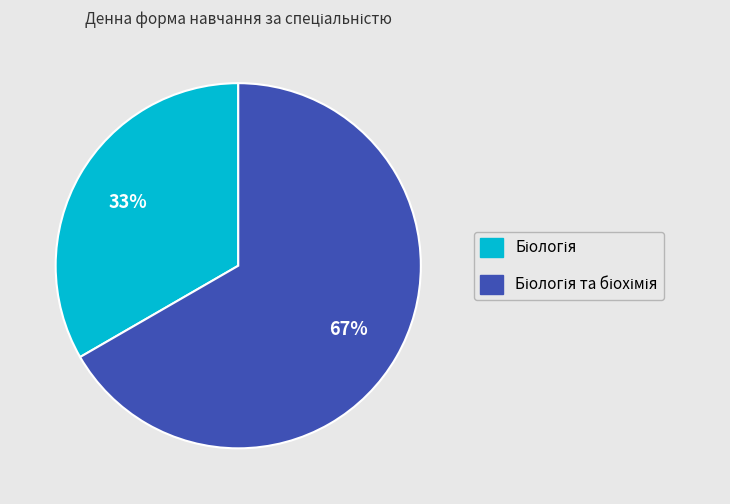

Is there any slice that represents more than half of the pie?

Yes